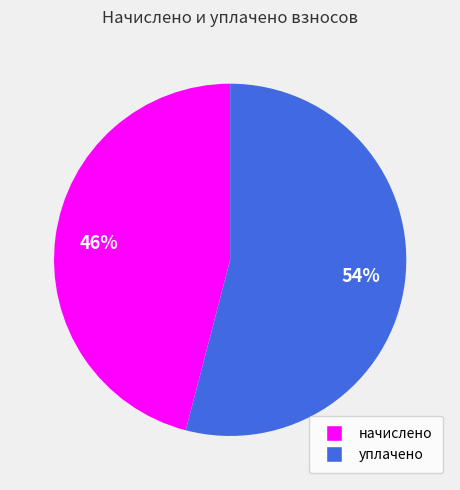

Which slice is the largest?

уплачено